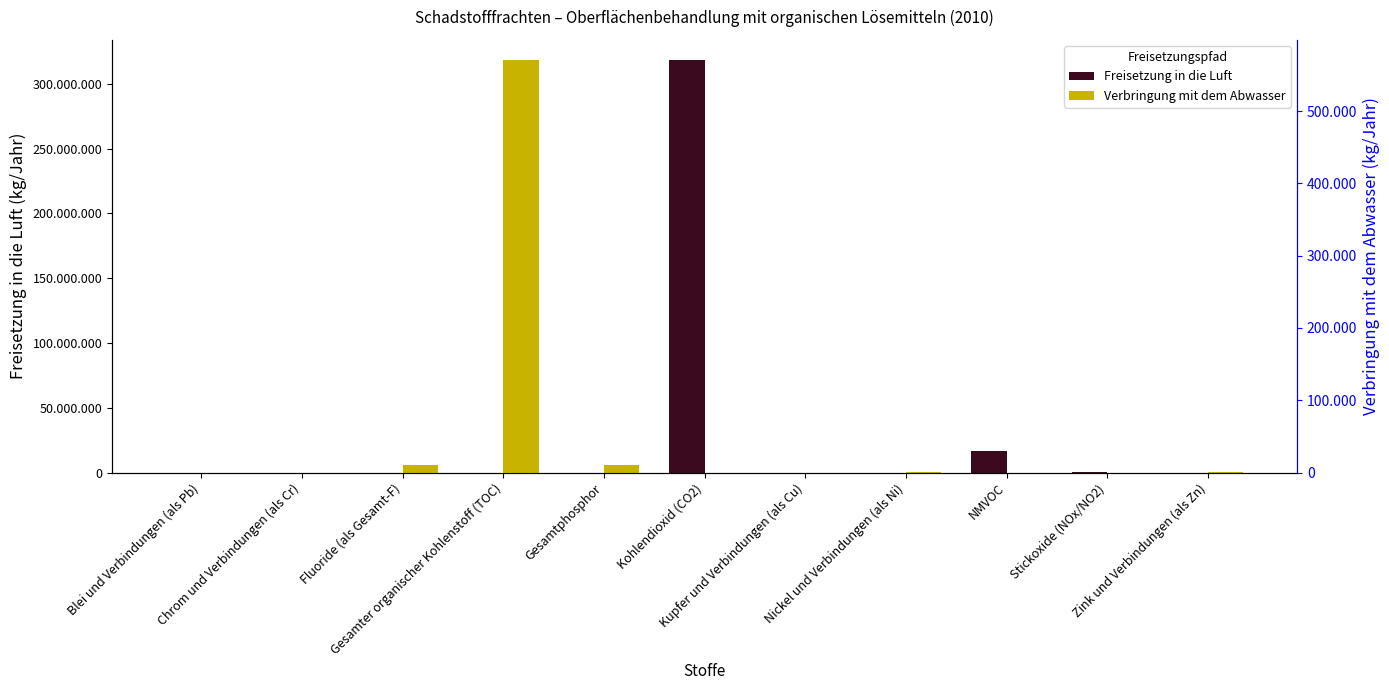

What is the label of the 4th bar from the right?

Nickel und Verbindungen (als Ni)